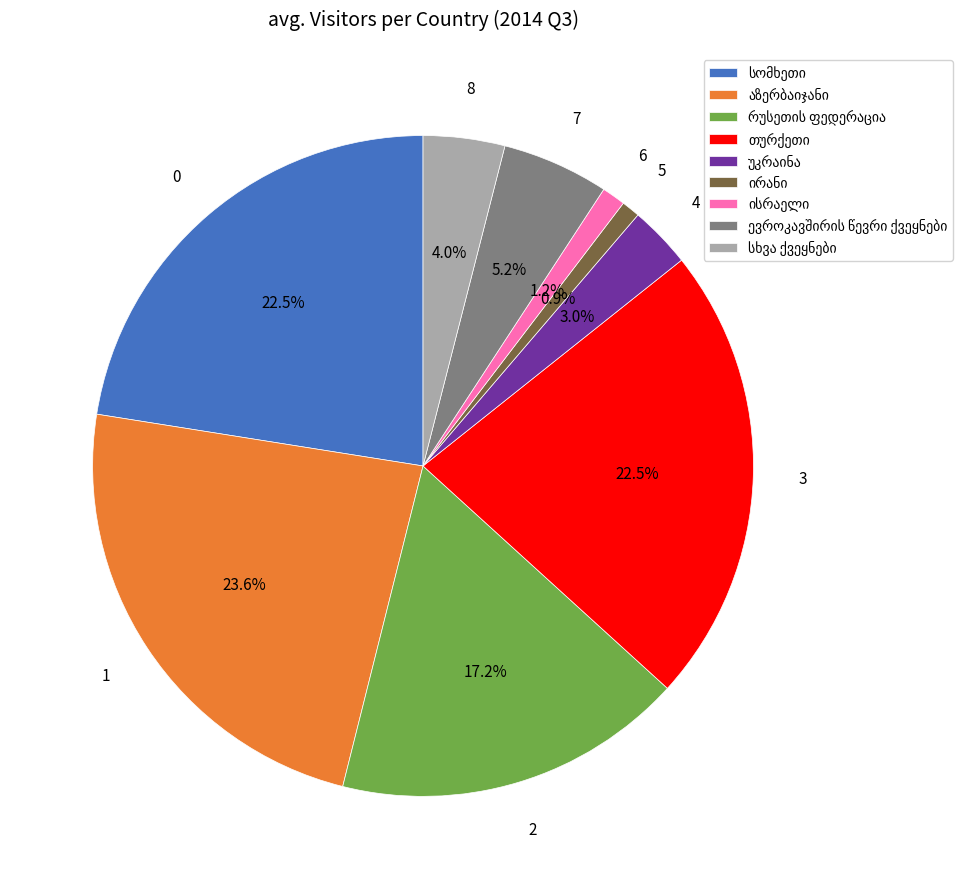

How many segments does this pie chart have?

9